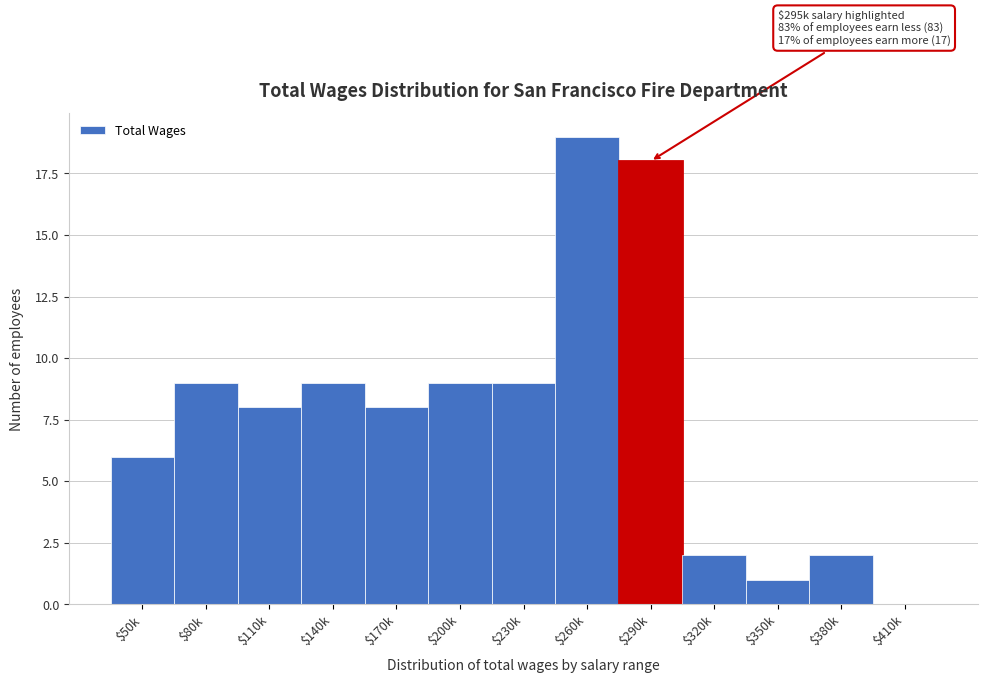

At which category does the chart reach its peak across all series?

$260k